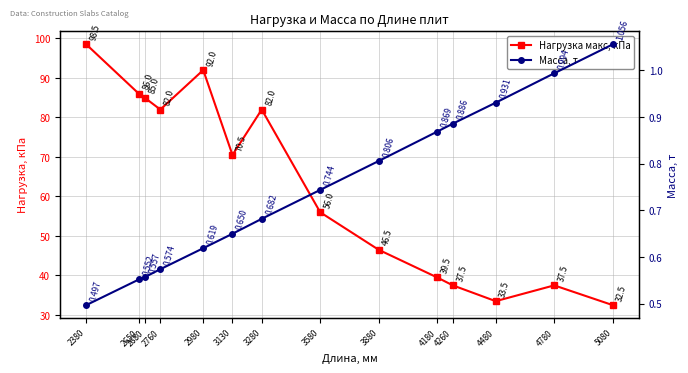

At which label does Нагрузка макс, кПа reach its peak?

2380